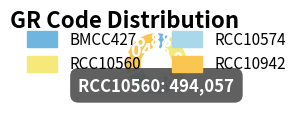

What percentage is NOT represented by BMCC427?

93.1%